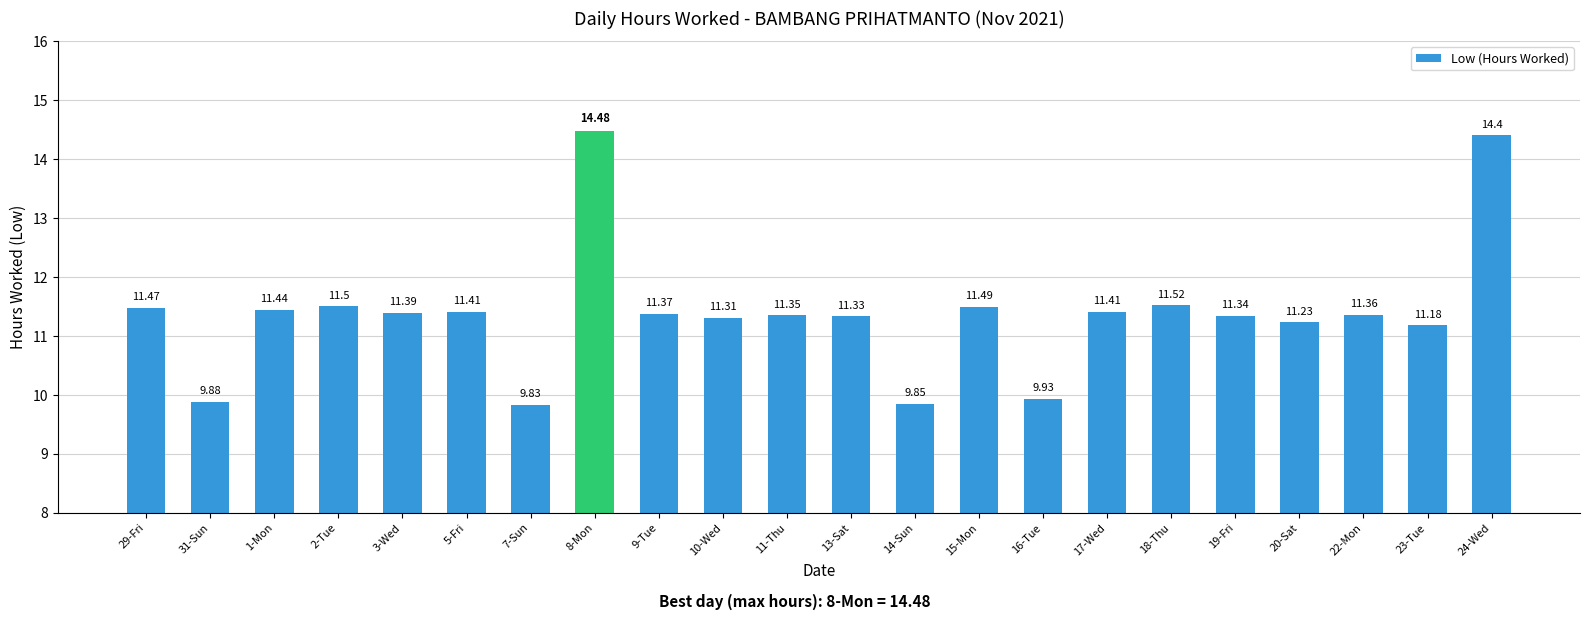

How many data points are less than 11?

4